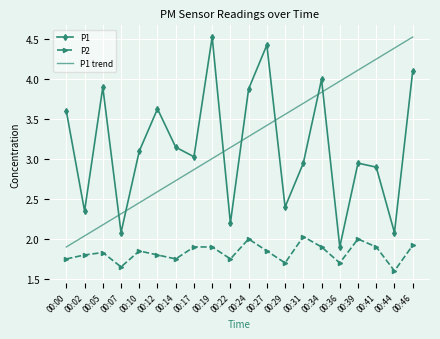

Is it true that P1 equals 5.0 at 00:10?

False